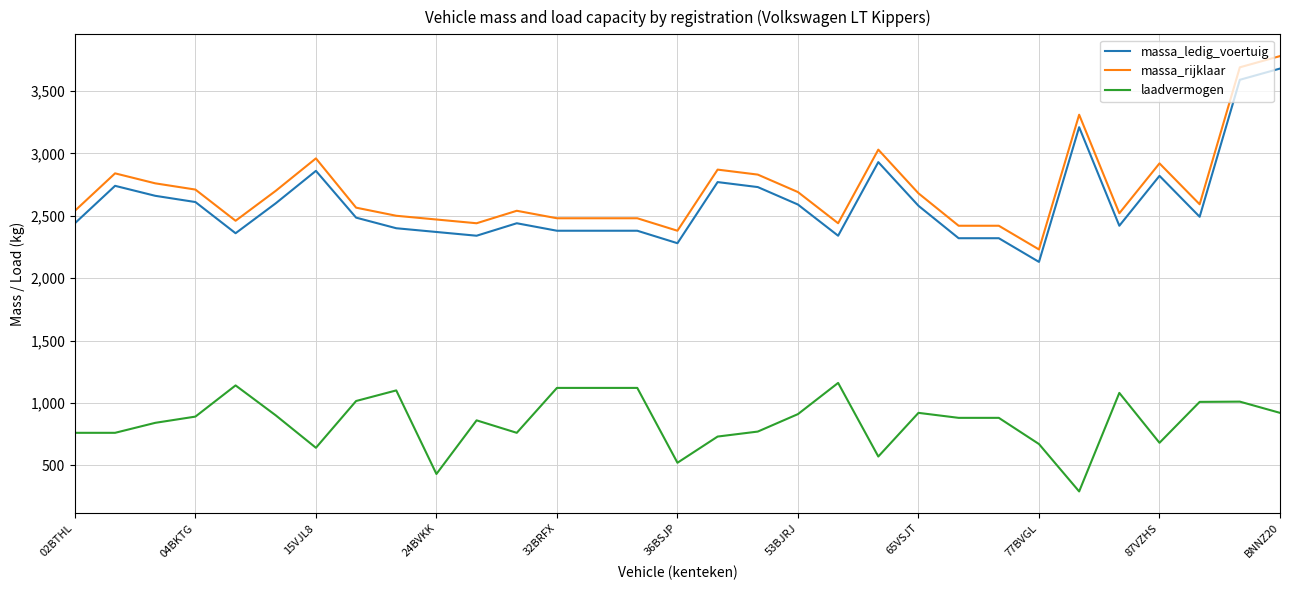

True or false: massa_rijklaar and laadvermogen cross at least once.

False